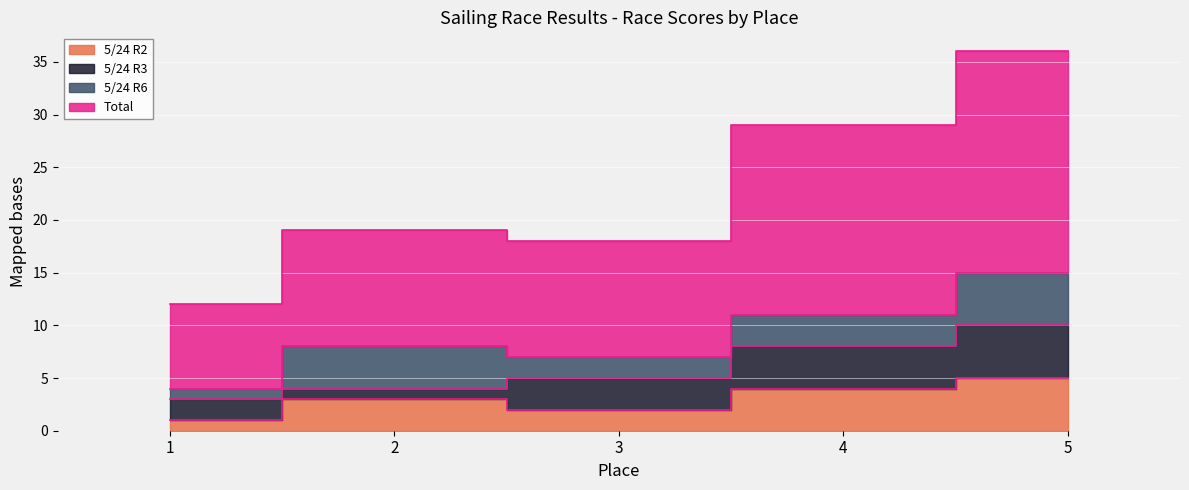

Between 1 and 2, which series saw the biggest shift?

Total